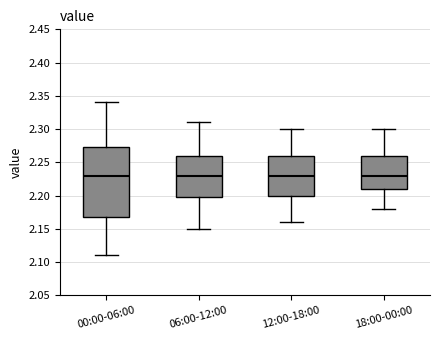

Where does the median line of the box for 00:00-06:00 sit on the y-axis? The values are not printed on the chart, so give them approximately, as read against the axis.

2.230